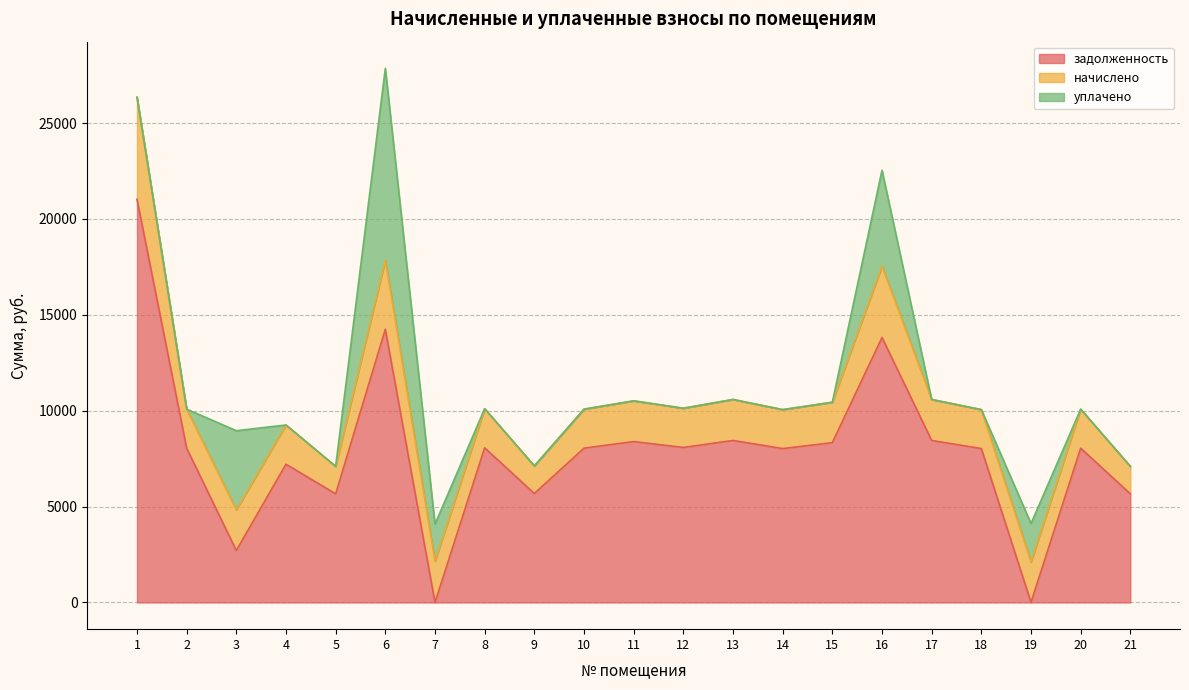

How many values in the начислено series are below 2046?

9